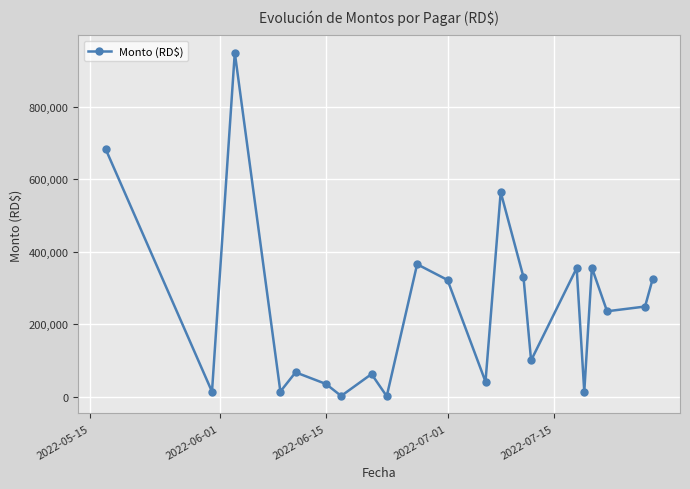

What is the difference between the maximum and minimum values?

948560.0